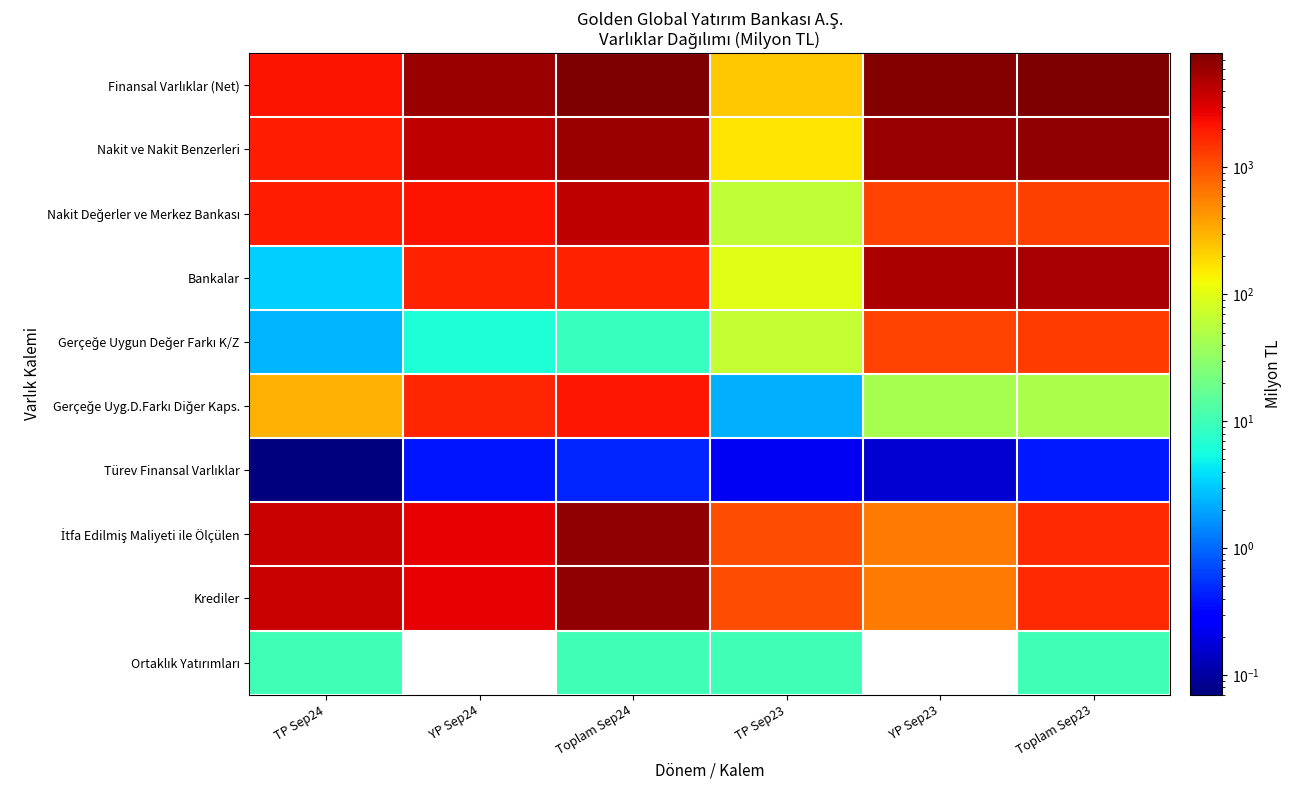

How many values in the Krediler series are below 2754?

3